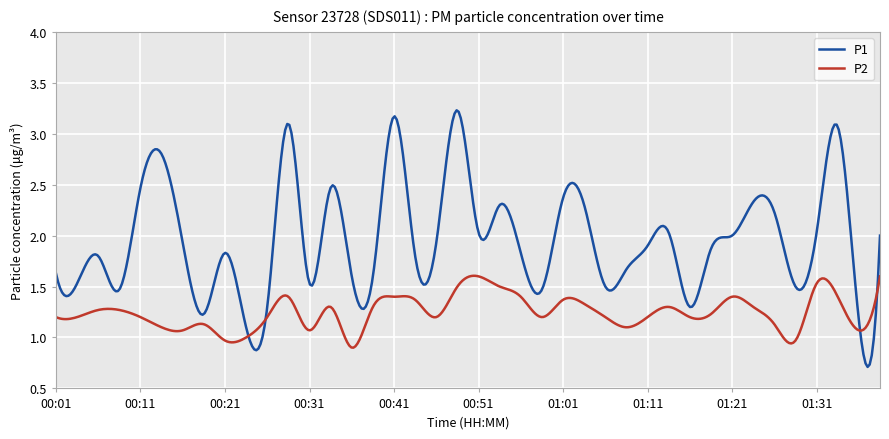

Which series has the largest total across all categories?

P1